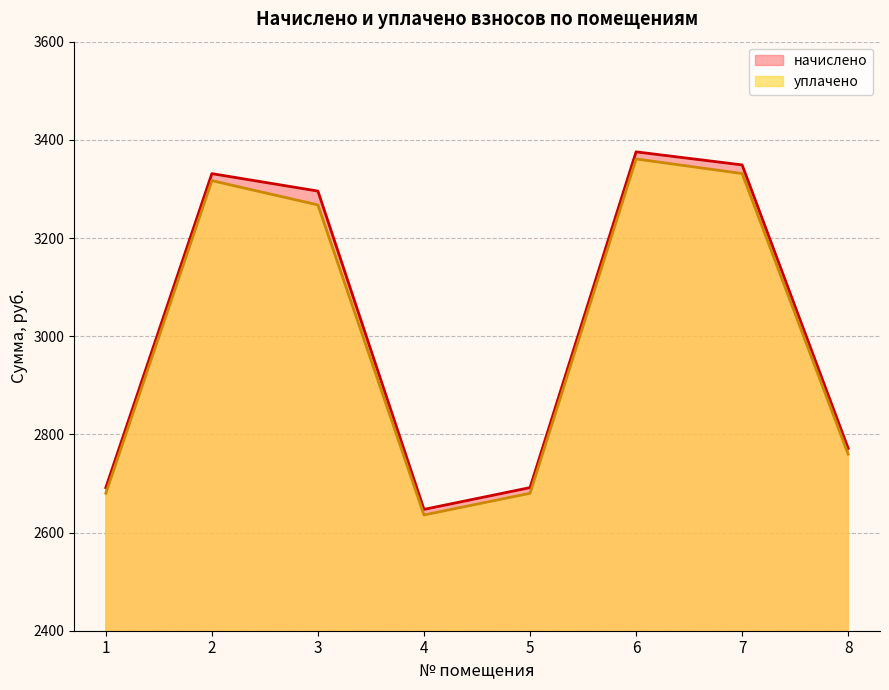

True or false: уплачено and начислено cross at least once.

False